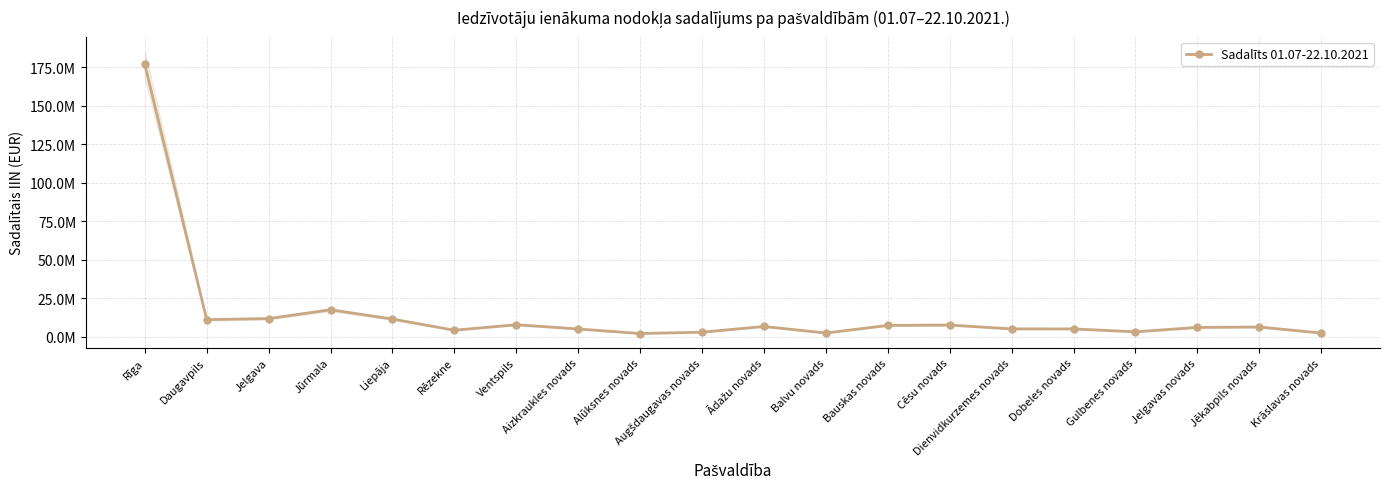

Which label corresponds to the smallest value in the chart?

Alūksnes novads